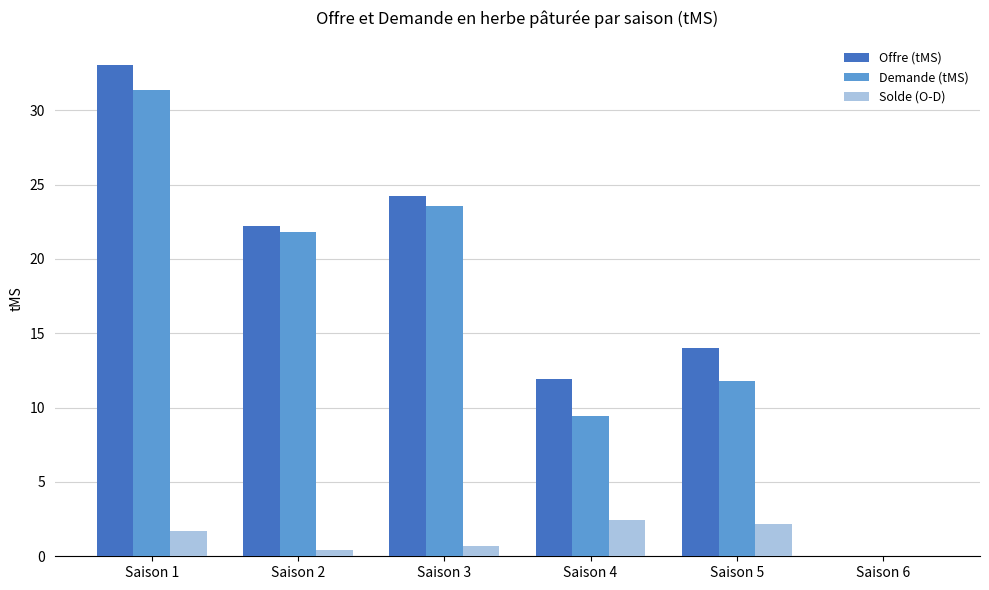

Reading right to left, transcribe all the data shown in this chart.

Offre (tMS): 0.0	14.0	11.9	24.2	22.2	33.0
Demande (tMS): 0.0	11.8	9.4	23.5	21.8	31.3
Solde (O-D): 0.0	2.2	2.5	0.7	0.4	1.7